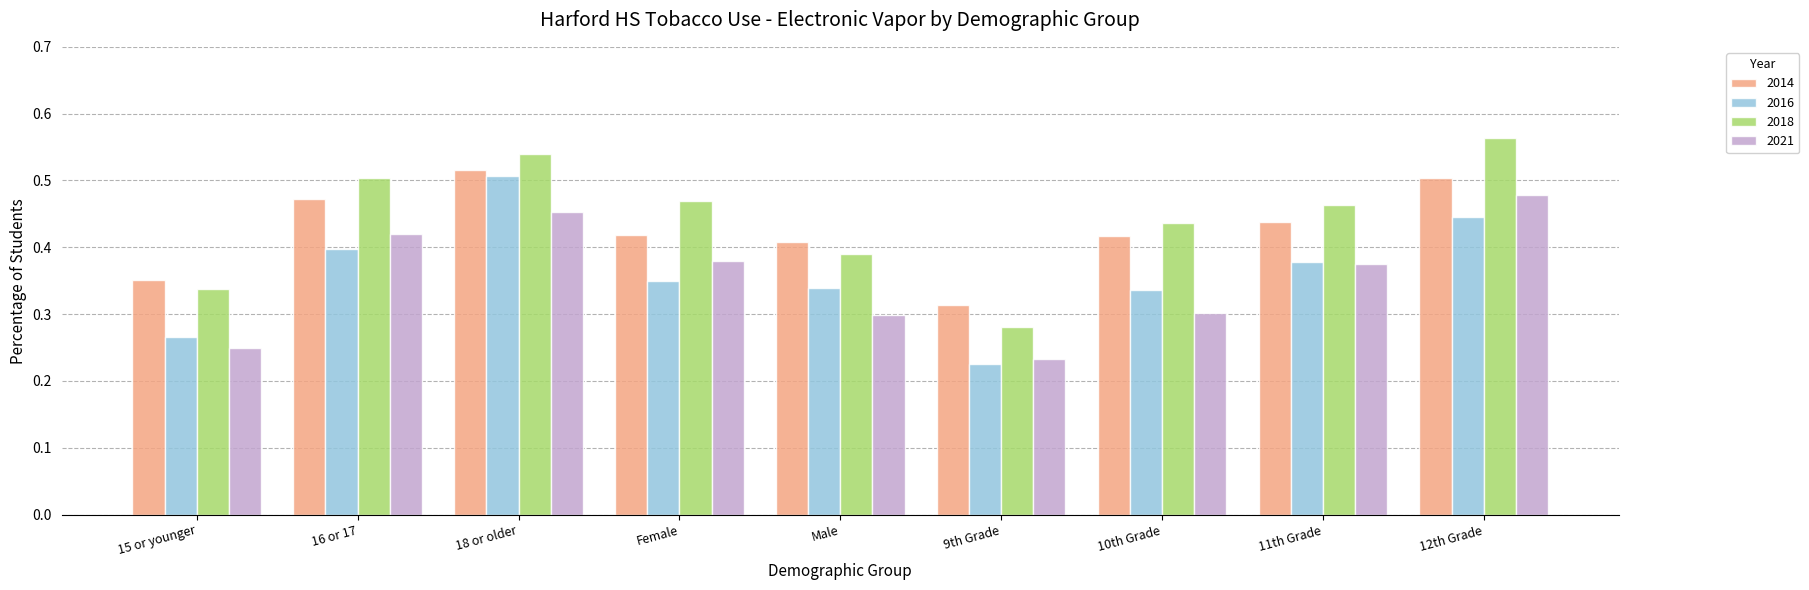

Is the value of 2014 at Male greater than the value of 2016 at Male?

Yes